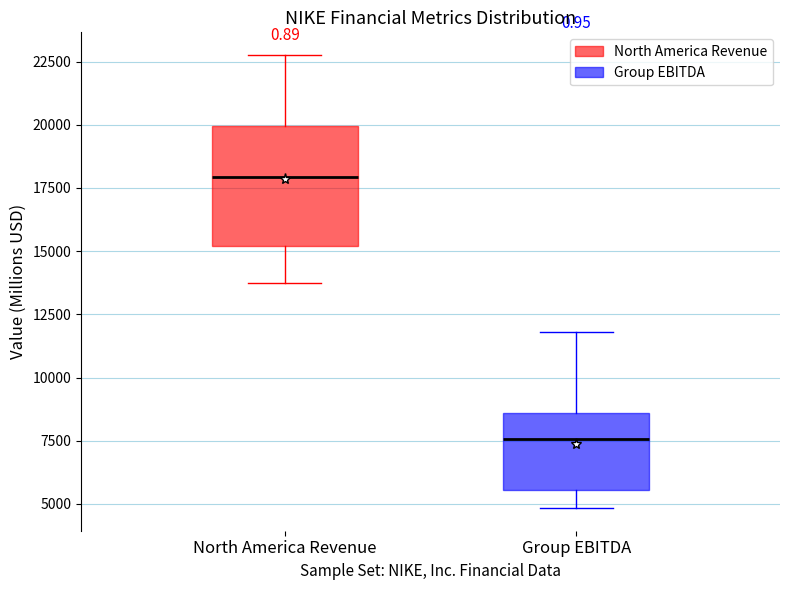

Reading left to right, transcribe this box plot: for each box, give where its median line is, the range the box spans, and where its two whiskers end, as read against the y-axis. The values are not printed on the chart, so give them approximately, as read against the axis.

North America Revenue: median 18000, box 15000 to 20000, whiskers 13500 to 23000
Group EBITDA: median 7500, box 5500 to 8500, whiskers 5000 to 12000